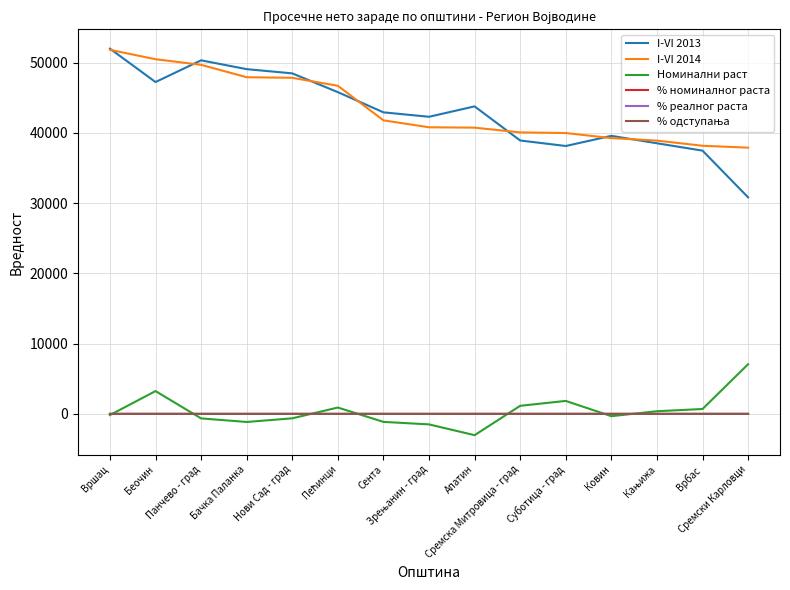

The % реалног раста series shows 0.0 at Беочин. True or false?

True